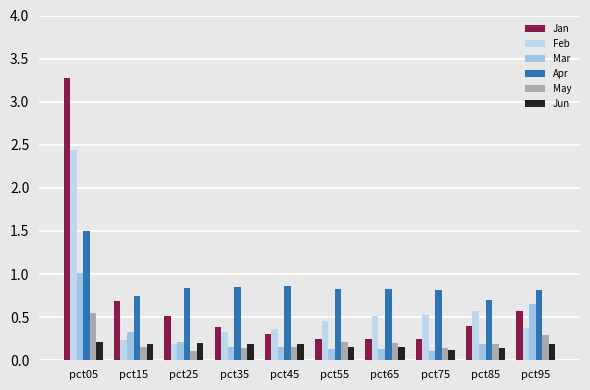

Does the chart contain any negative values?

No